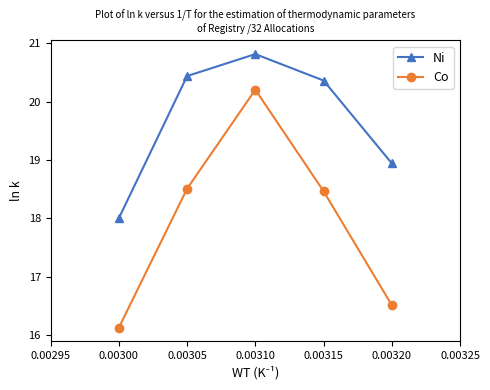

What is the difference between the Co values at 0.00320 and 0.00310?

3.7